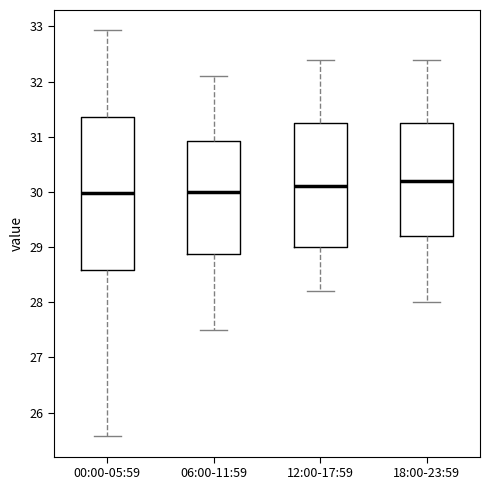

Reading left to right, read every box against the y-axis: the position of its median line, the range the box covers, and the ends of its whiskers. The values are not printed on the chart, so give them approximately, as read against the axis.

00:00-05:59: median 30.0, box 28.6 to 31.4, whiskers 25.6 to 32.9
06:00-11:59: median 30.0, box 28.9 to 30.9, whiskers 27.5 to 32.1
12:00-17:59: median 30.1, box 29.0 to 31.3, whiskers 28.2 to 32.4
18:00-23:59: median 30.2, box 29.2 to 31.3, whiskers 28.0 to 32.4